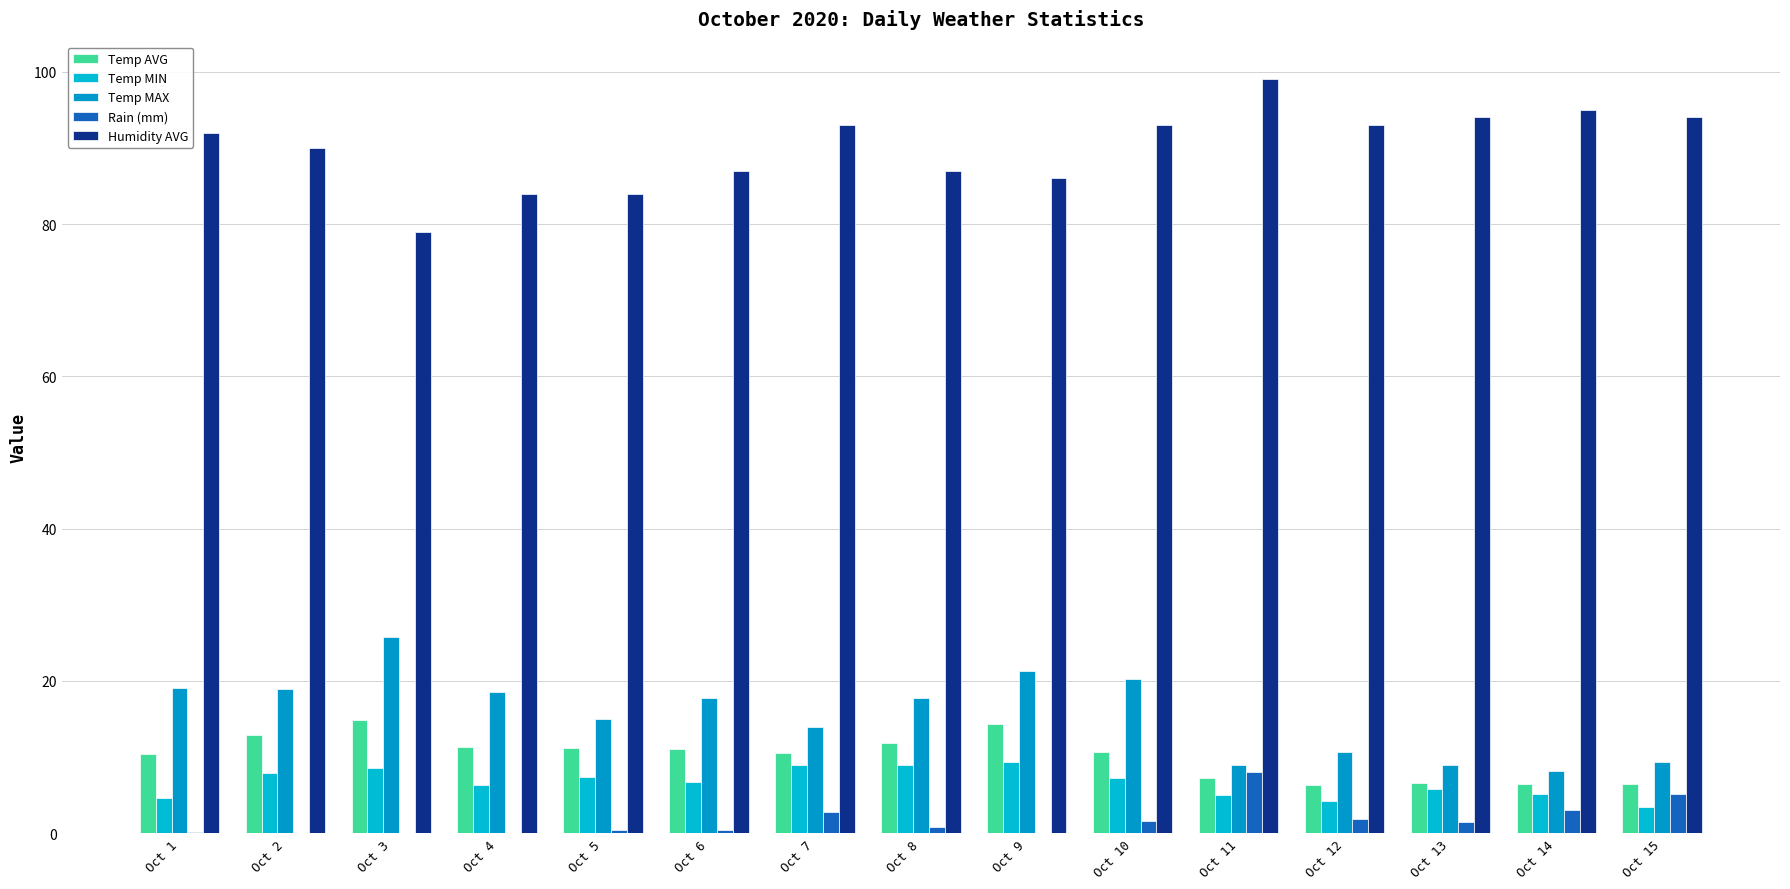

What is the total value across all series at Oct 9?

131.0